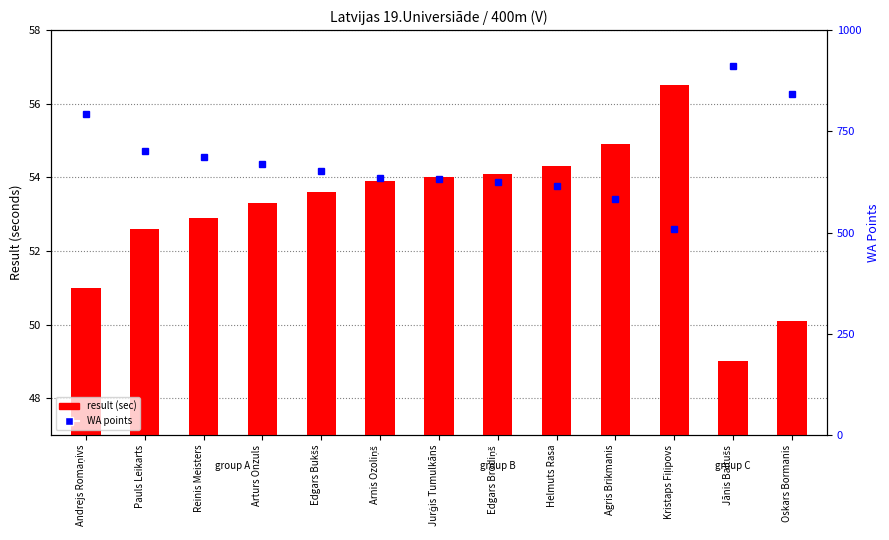

Reading left to right, what are all the values shown in this chart?

result (sec): 51.0	52.6	52.9	53.3	53.6	53.9	54.0	54.1	54.3	54.9	56.5	49.0	50.1
WA points: 794.0	702.0	687.0	669.0	651.0	634.0	632.0	624.0	615.0	584.0	510.0	911.0	842.0